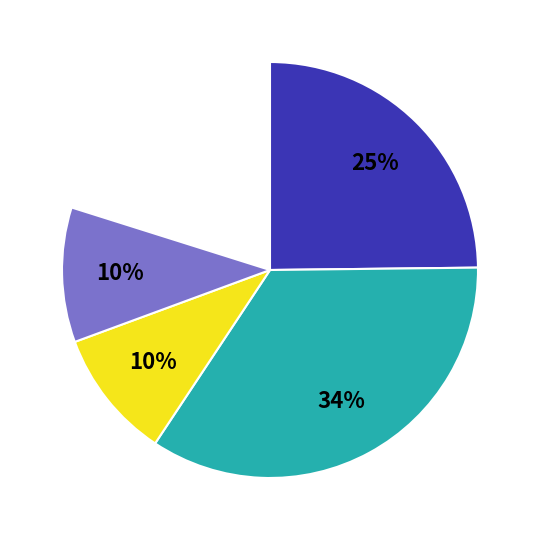

To the nearest percent, what percentage of the pie is Чай с сахаром?

13%